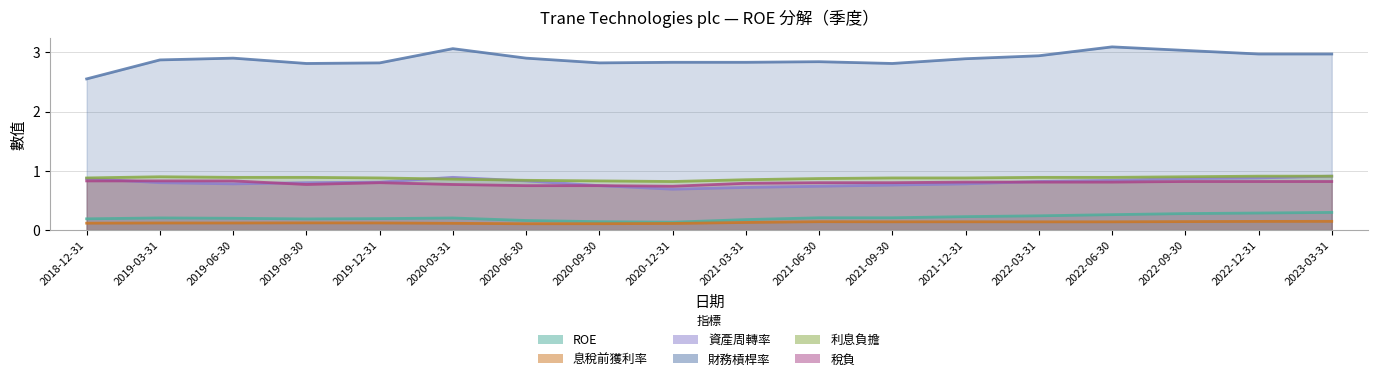

Reading right to left, list all the values displayed in this chart.

ROE: 0.3	0.3	0.3	0.3	0.2	0.2	0.2	0.2	0.2	0.1	0.1	0.2	0.2	0.2	0.2	0.2	0.2	0.2
息稅前獲利率: 0.1	0.1	0.1	0.1	0.1	0.1	0.1	0.1	0.1	0.1	0.1	0.1	0.1	0.1	0.1	0.1	0.1	0.1
資產周轉率: 0.9	0.9	0.9	0.8	0.8	0.8	0.8	0.7	0.7	0.7	0.8	0.8	0.9	0.8	0.8	0.8	0.8	0.9
財務槓桿率: 3.0	3.0	3.0	3.1	2.9	2.9	2.8	2.8	2.8	2.8	2.8	2.9	3.1	2.8	2.8	2.9	2.9	2.5
利息負擔: 0.9	0.9	0.9	0.9	0.9	0.9	0.9	0.9	0.8	0.8	0.8	0.8	0.9	0.9	0.9	0.9	0.9	0.9
稅負: 0.8	0.8	0.8	0.8	0.8	0.8	0.8	0.8	0.8	0.7	0.8	0.8	0.8	0.8	0.8	0.8	0.8	0.8